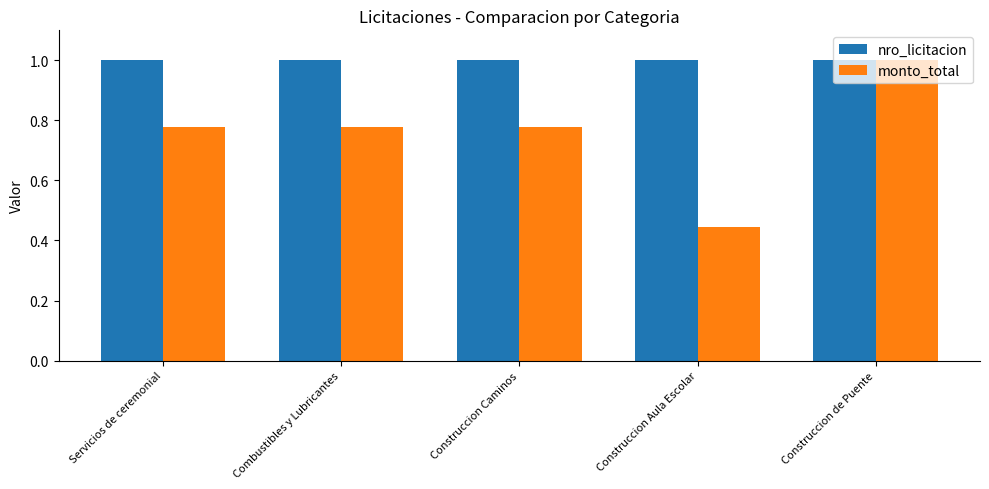

What is the difference between the monto_total values at Construccion Aula Escolar and Combustibles y Lubricantes?

0.3